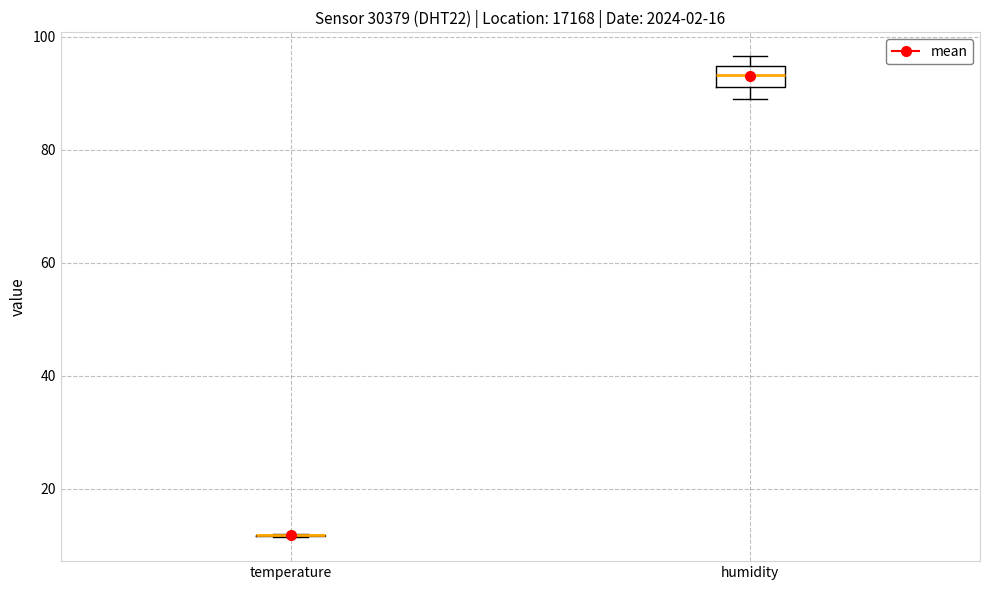

Which box is the tallest, from its lower edge to its upper edge?

humidity